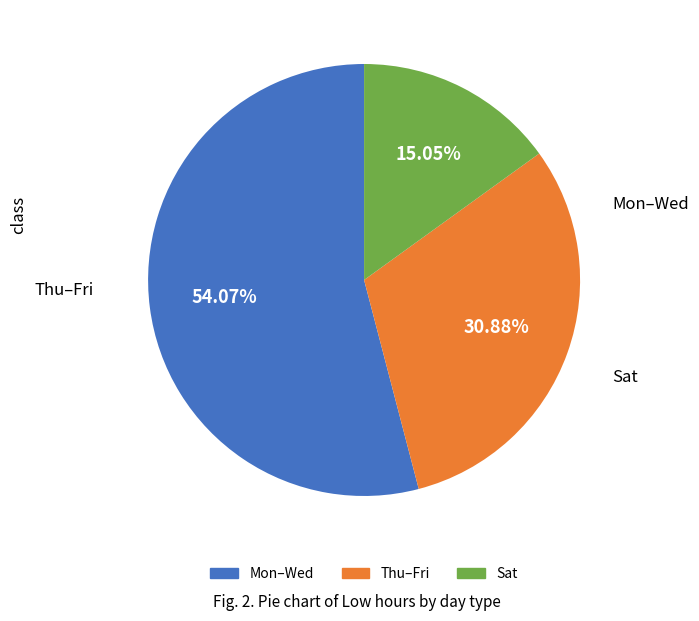

Is there a majority slice in this chart?

Yes